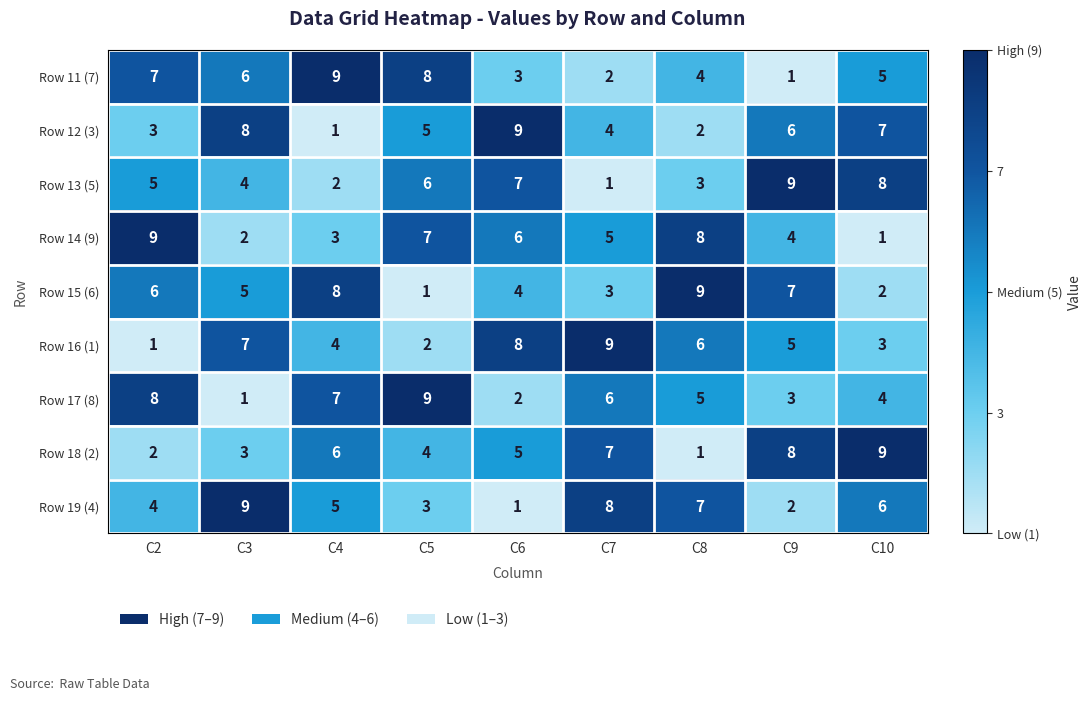

At which label is Row 11 (7) closest to 5?

C10